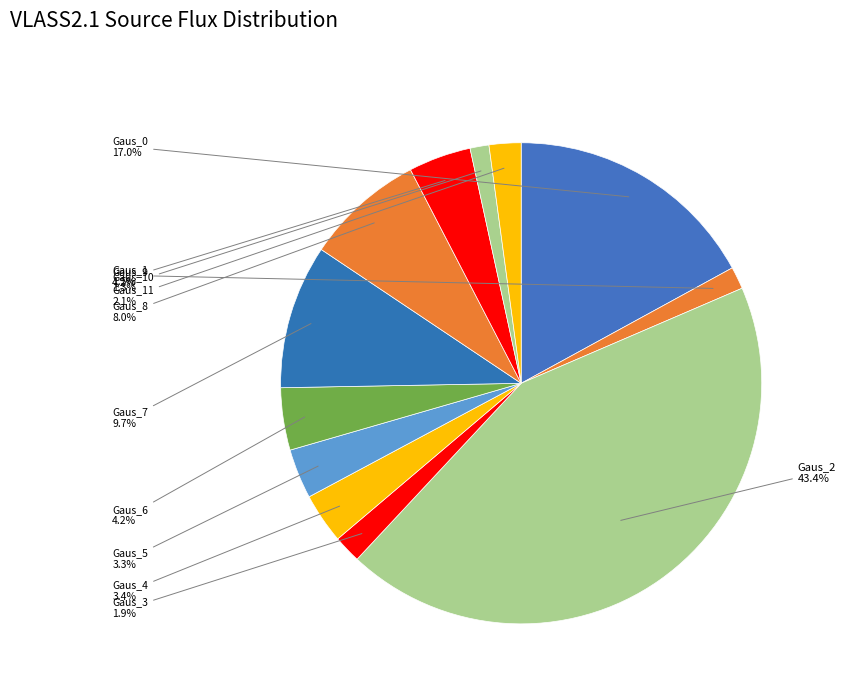

Is there any slice that represents more than half of the pie?

No